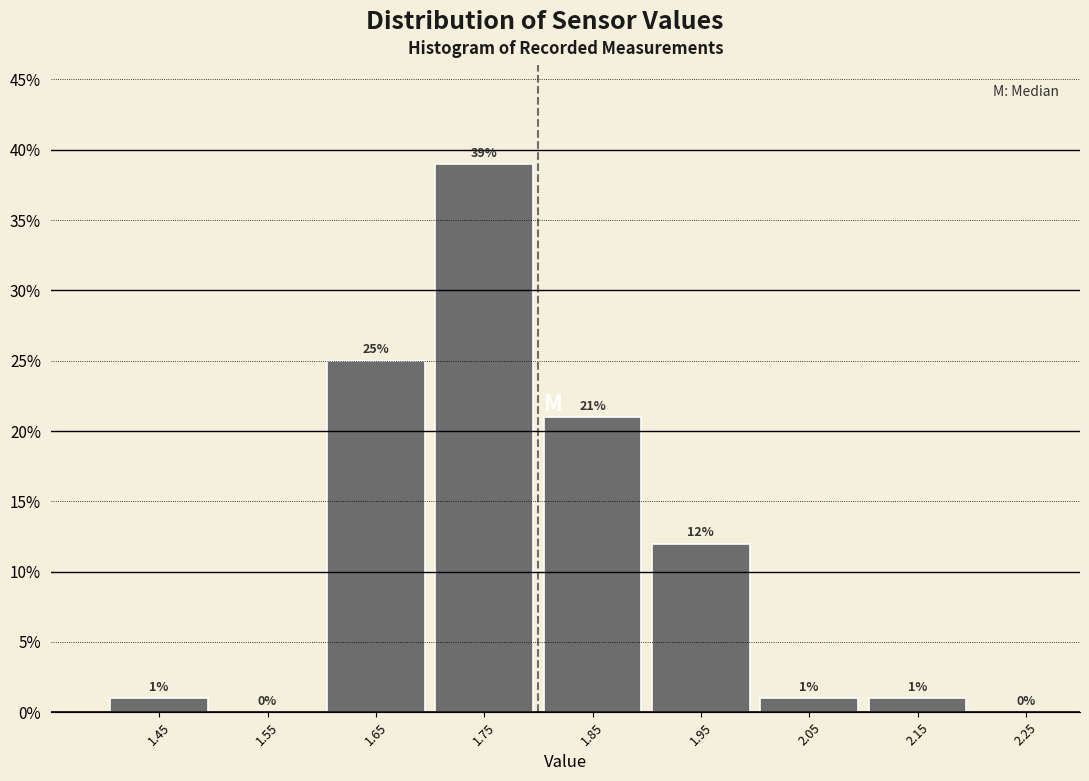

Reading left to right, list every bar in this chart as the range it spans on the x-axis followed by its height.

1.4 to 1.5: 1
1.5 to 1.6: 0
1.6 to 1.7: 25
1.7 to 1.8: 39
1.8 to 1.9: 21
1.9 to 2.0: 12
2.0 to 2.1: 1
2.1 to 2.2: 1
2.2 to 2.3: 0